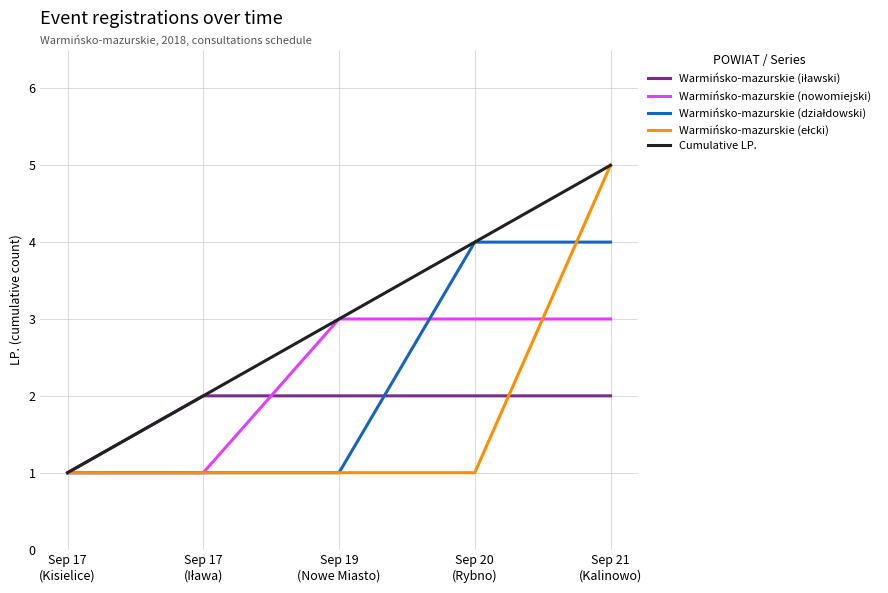

What is the spread (max minus min) of values at Sep 20
(Rybno)?

3